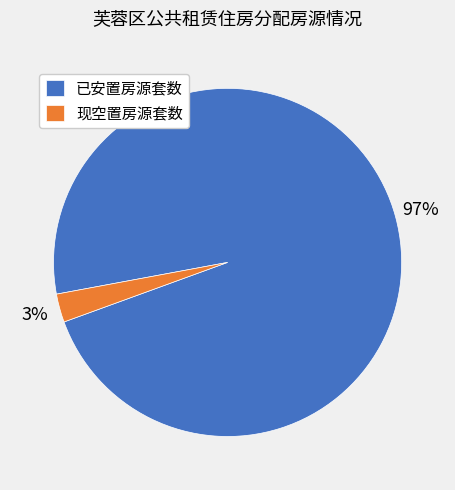

Rank the categories by value from lowest to highest.

现空置房源套数, 已安置房源套数